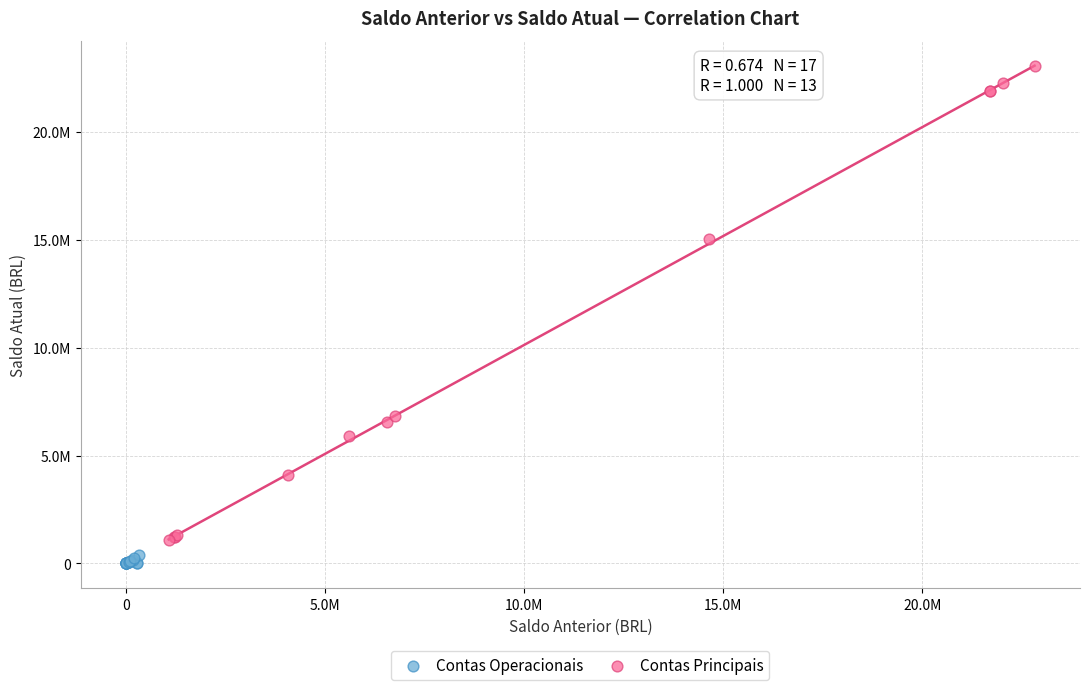

Which series contains the lowest Y value?

Contas Operacionais